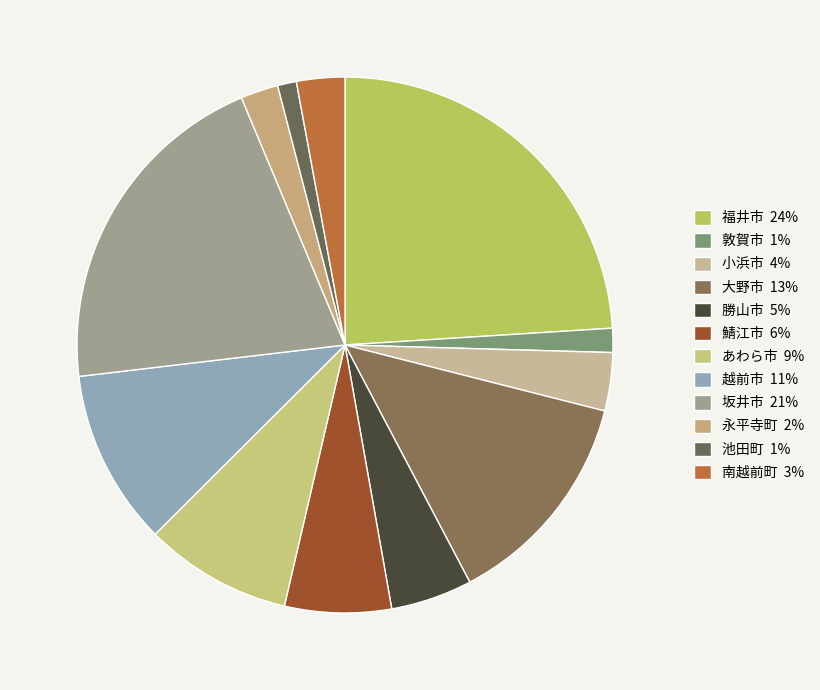

How many segments does this pie chart have?

12